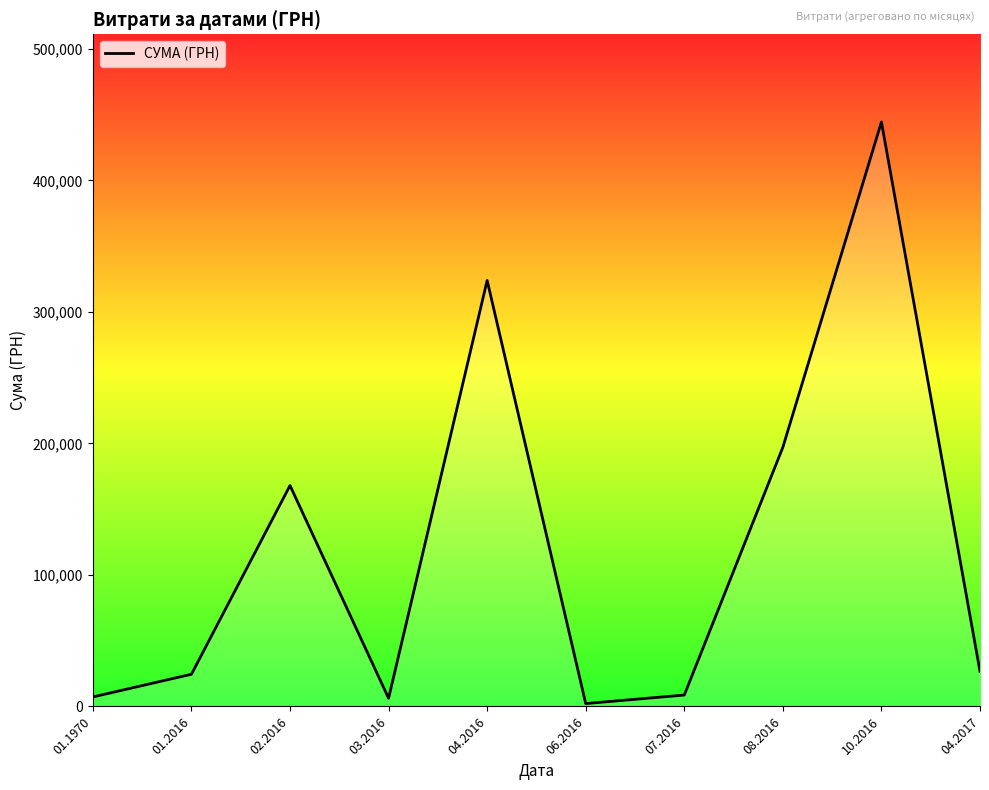

What is the difference between the values at 04.2016 and 08.2016?

126874.5